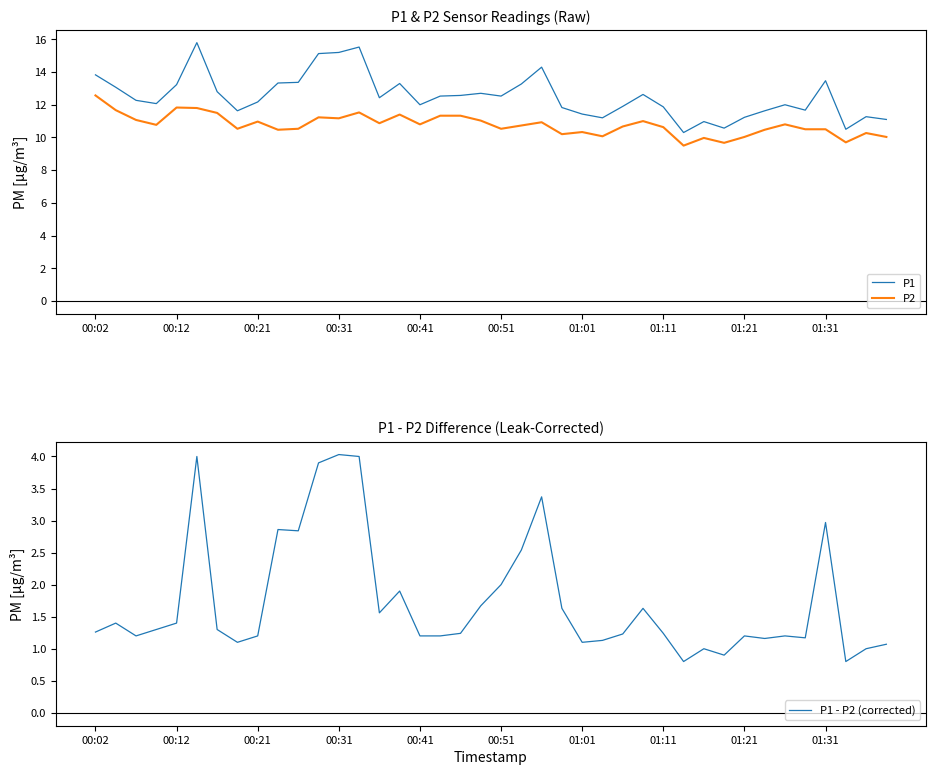

Reading left to right, list all the values displayed in this chart.

P1: 13.8	13.1	12.3	12.1	13.2	15.8	12.8	11.6	12.2	13.3	13.4	15.1	15.2	15.5	12.4	13.3	12.0	12.5	12.6	12.7	12.5	13.3	14.3	11.8	11.4	11.2	11.9	12.6	11.9	10.3	11.0	10.6	11.2	11.6	12.0	11.7	13.5	10.5	11.3	11.1
P2: 12.6	11.7	11.1	10.8	11.8	11.8	11.5	10.5	11.0	10.5	10.5	11.2	11.2	11.5	10.9	11.4	10.8	11.3	11.3	11.0	10.5	10.7	10.9	10.2	10.3	10.1	10.7	11.0	10.6	9.5	10.0	9.7	10.0	10.5	10.8	10.5	10.5	9.7	10.3	10.0
P1 - P2 (corrected): 1.3	1.4	1.2	1.3	1.4	4.0	1.3	1.1	1.2	2.9	2.8	3.9	4.0	4.0	1.6	1.9	1.2	1.2	1.2	1.7	2.0	2.5	3.4	1.6	1.1	1.1	1.2	1.6	1.2	0.8	1.0	0.9	1.2	1.2	1.2	1.2	3.0	0.8	1.0	1.1